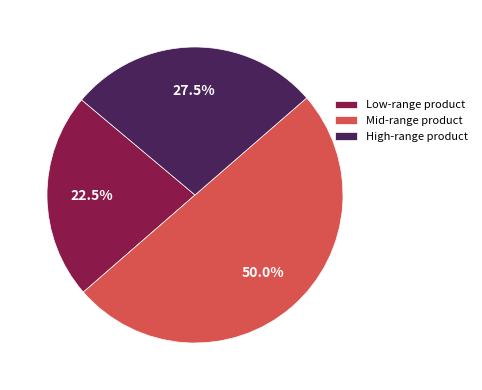

Which category has the biggest portion of the pie?

Mid-range product